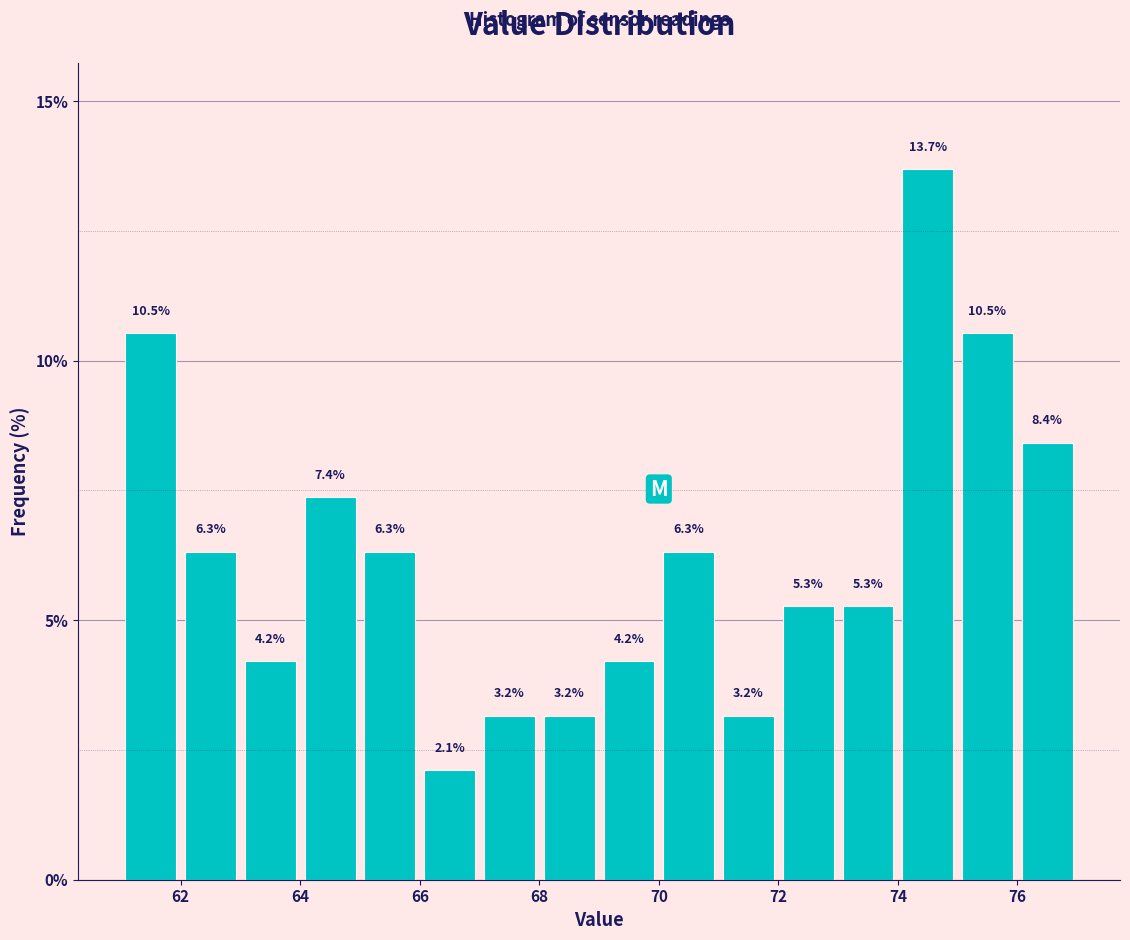

How tall is the bar that spans 72 to 73 on the x-axis?

5.3